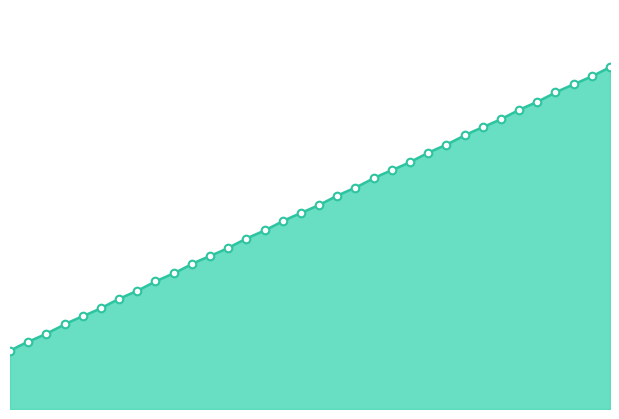

What is the change in value from 20 to 30?

+0.1